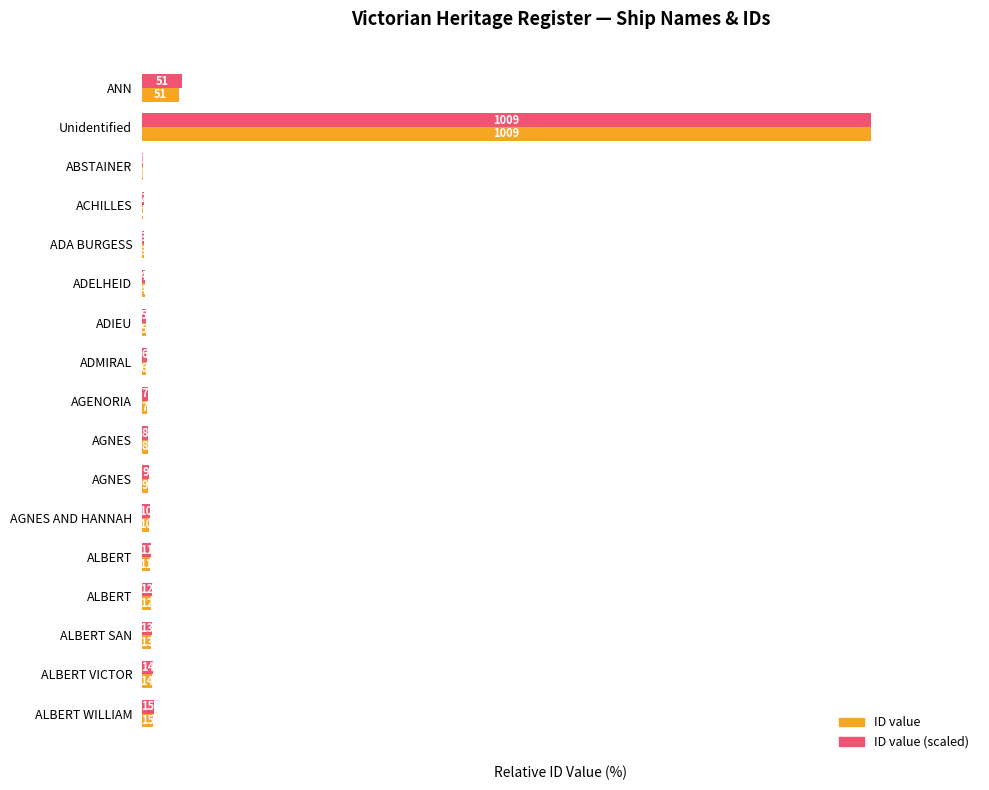

How many data points does each series have?

17